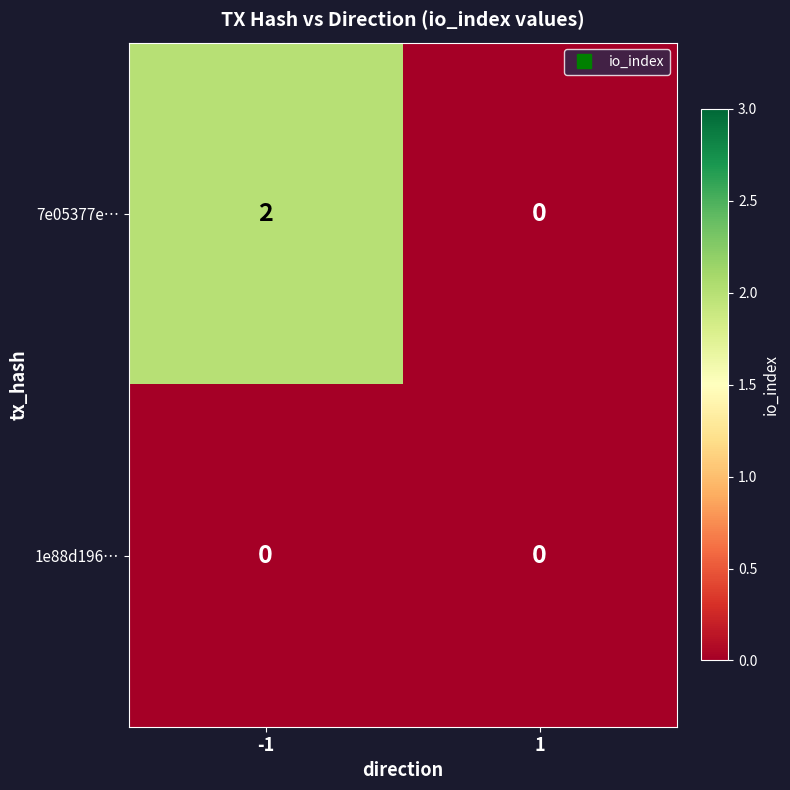

At how many categories does at least one series exceed 1?

1